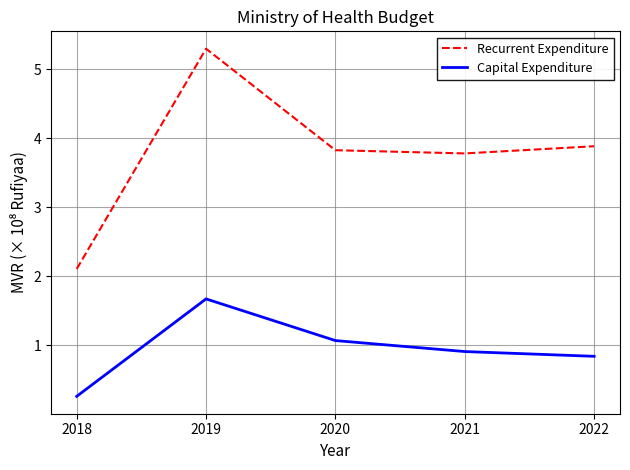

True or false: Recurrent Expenditure has a value of 2.1 at 2018.

True